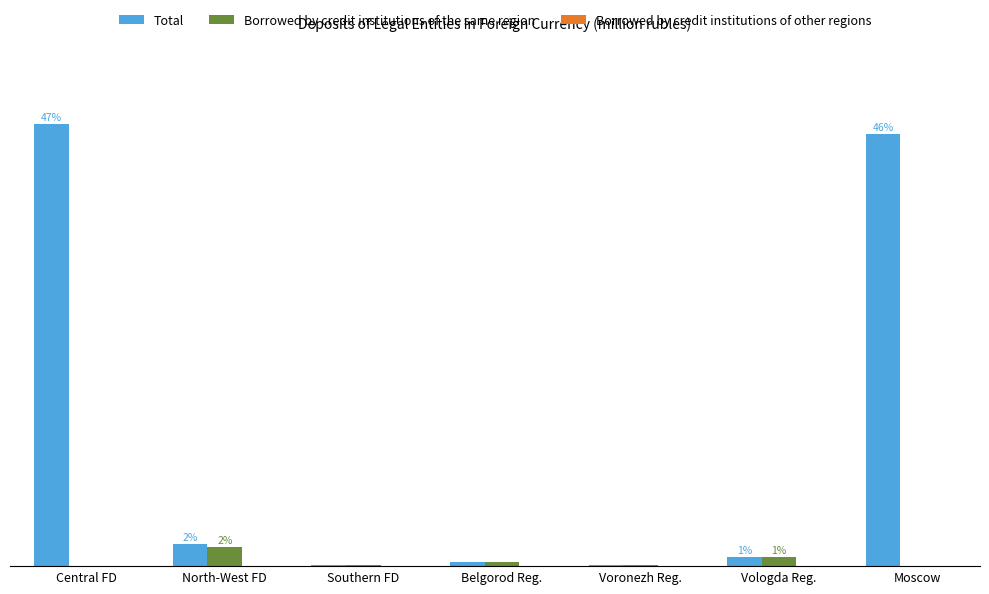

Are the bars horizontal?

No